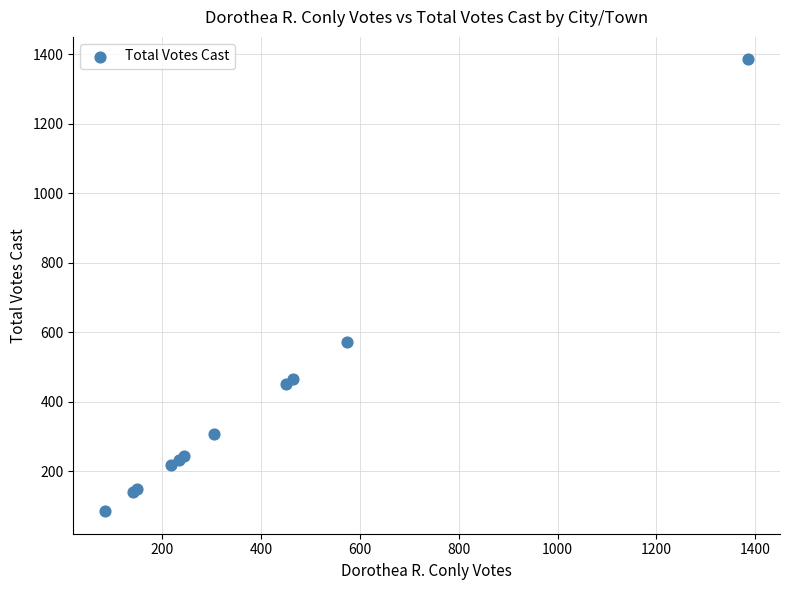

What Y value in the scatter plot is closest to 735?

573